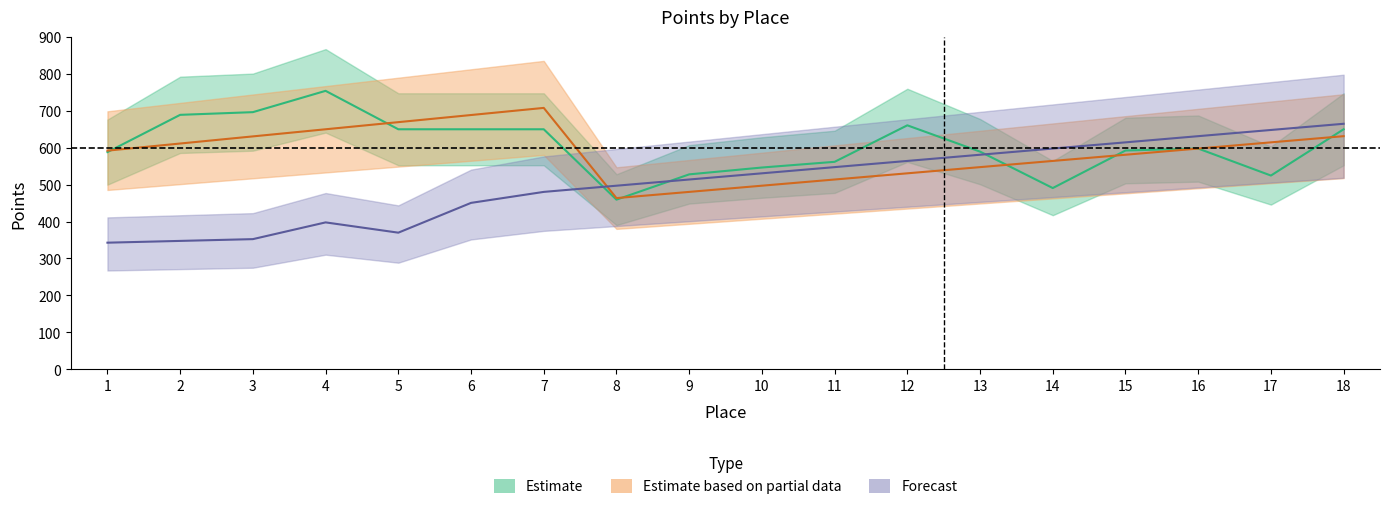

True or false: Carried Points has more than 2 interior local peaks.

True